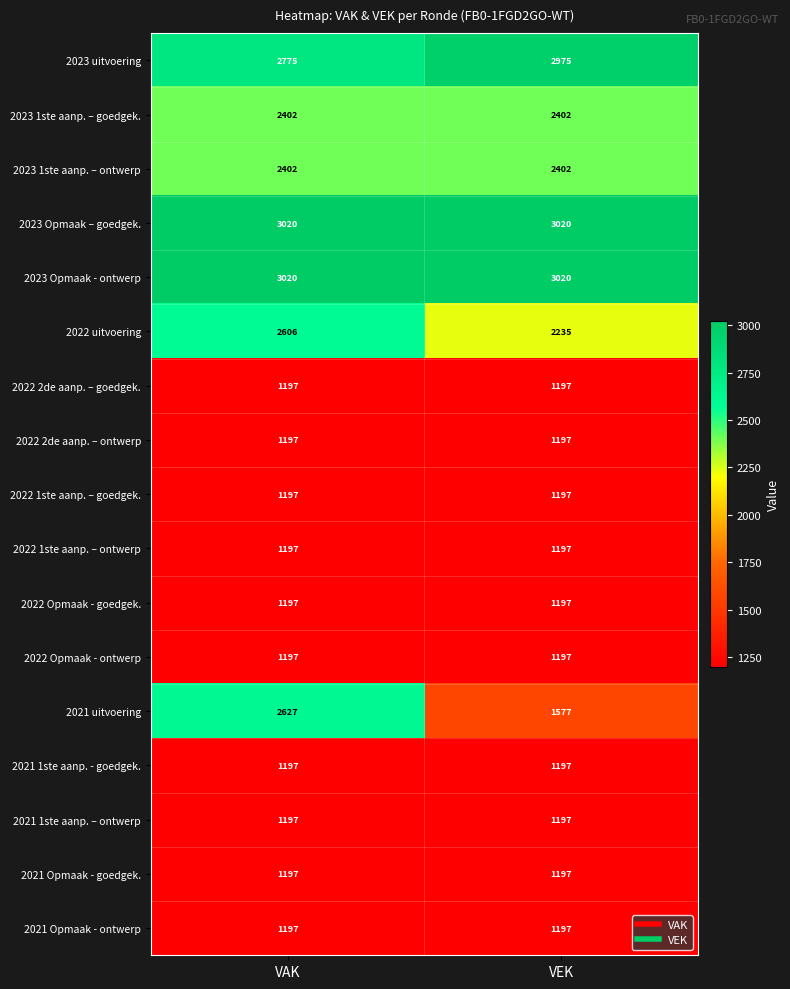

Read the 2021 uitvoering value at VEK, to the nearest 50.

1600